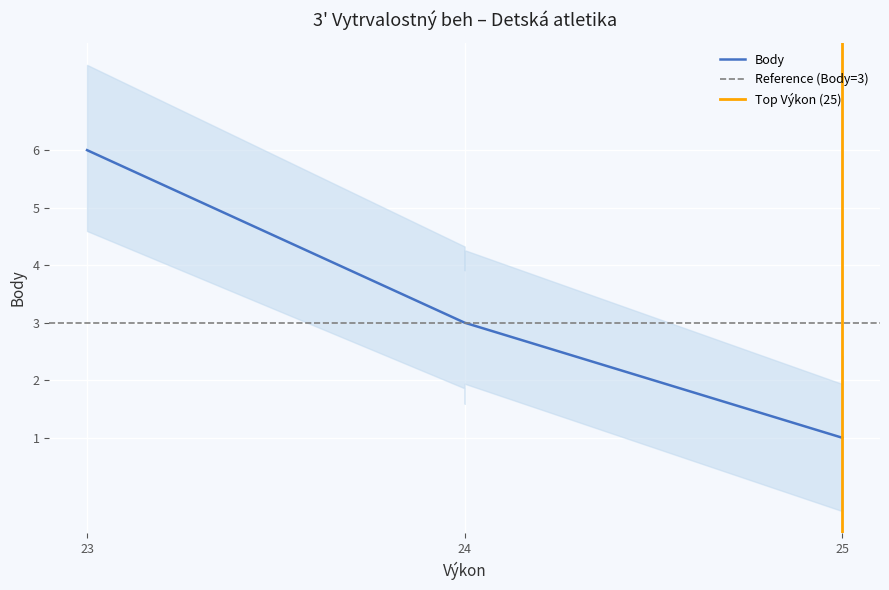

Count the number of data series in this chart.

1